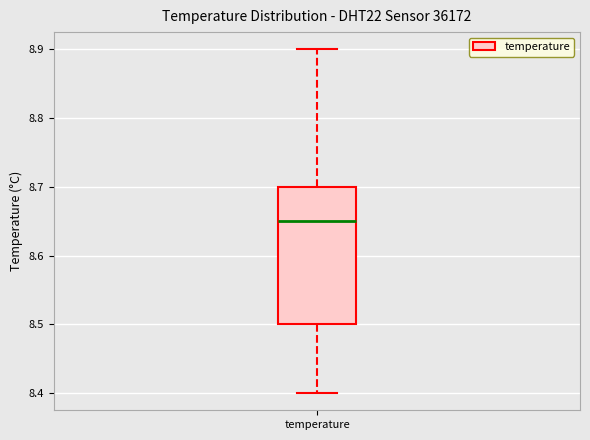

Transcribe this box plot: give where the median line is, the range the box spans, and where the two whiskers end, as read against the y-axis. The values are not printed on the chart, so give them approximately, as read against the axis.

median 8.65, box 8.50 to 8.70, whiskers 8.40 to 8.90